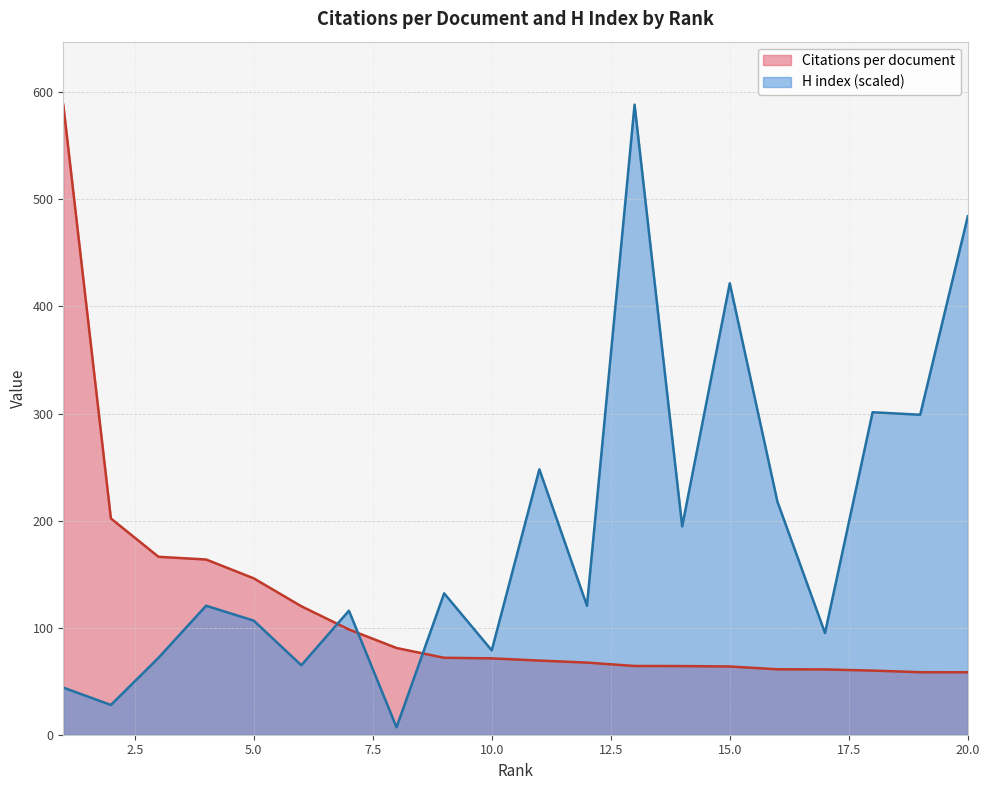

What is the spread (max minus min) of values at 10.0?

7.4